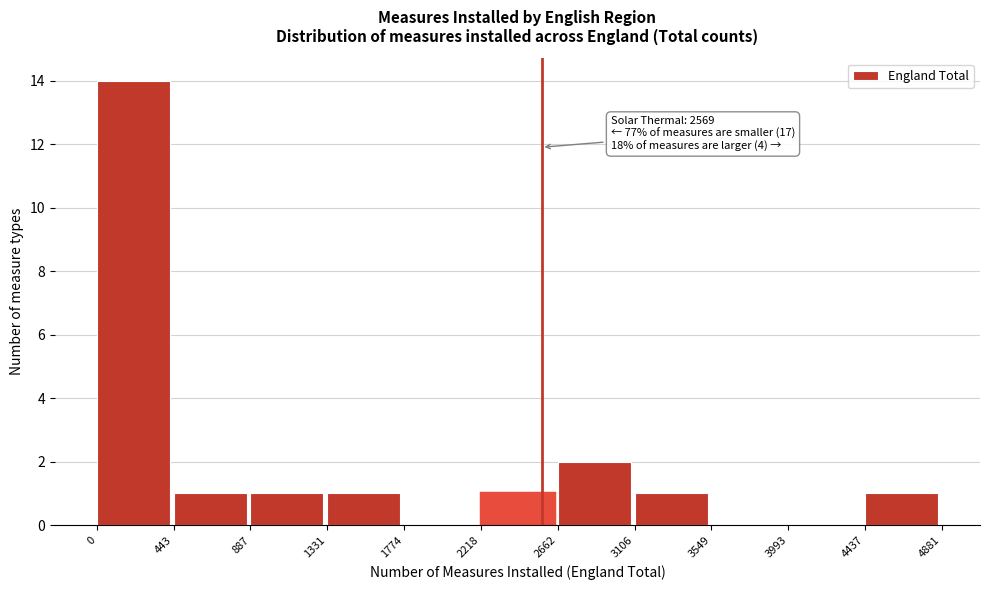

Over which range of the x-axis is the bar tallest?

0 to 443